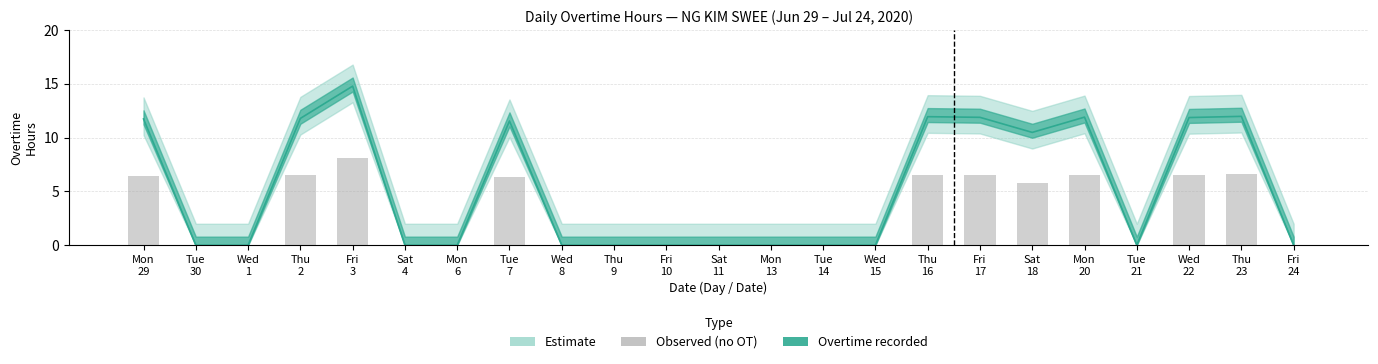

Reading left to right, list all the values displayed in this chart.

6.5	0.0	0.0	6.5	8.1	0.0	0.0	6.4	0.0	0.0	0.0	0.0	0.0	0.0	0.0	6.6	6.5	5.8	6.6	0.0	6.5	6.6	0.0